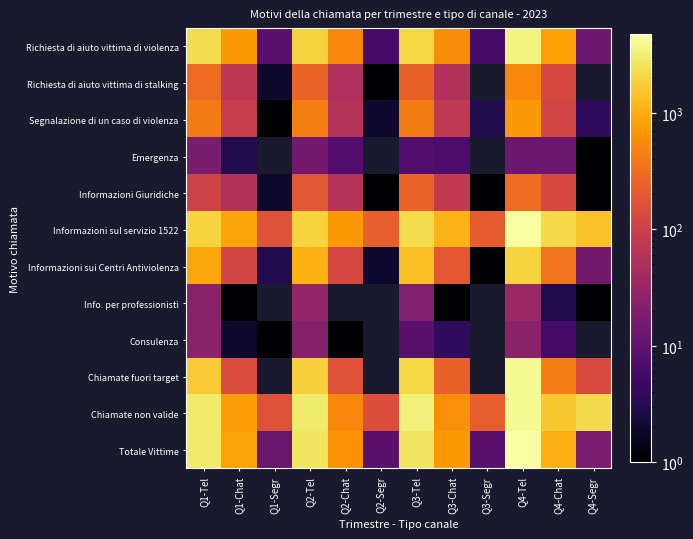

What is the difference between the Informazioni Giuridiche values at Q1-Segr and Q3-Tel?

251.0